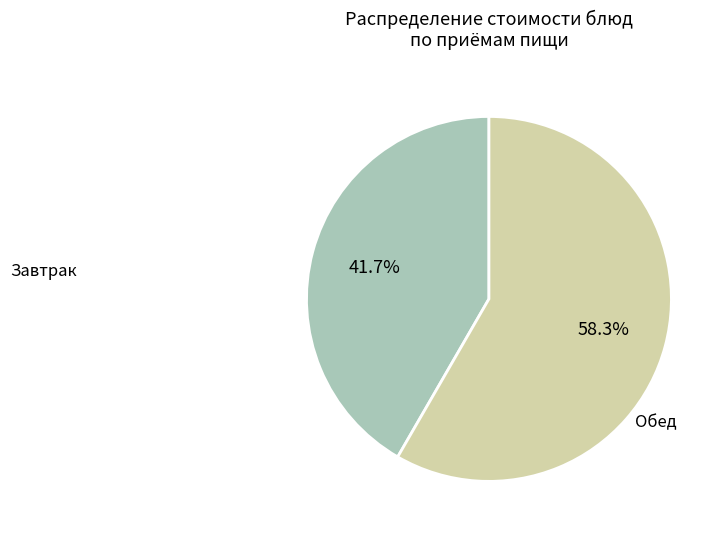

Is there a majority slice in this chart?

Yes